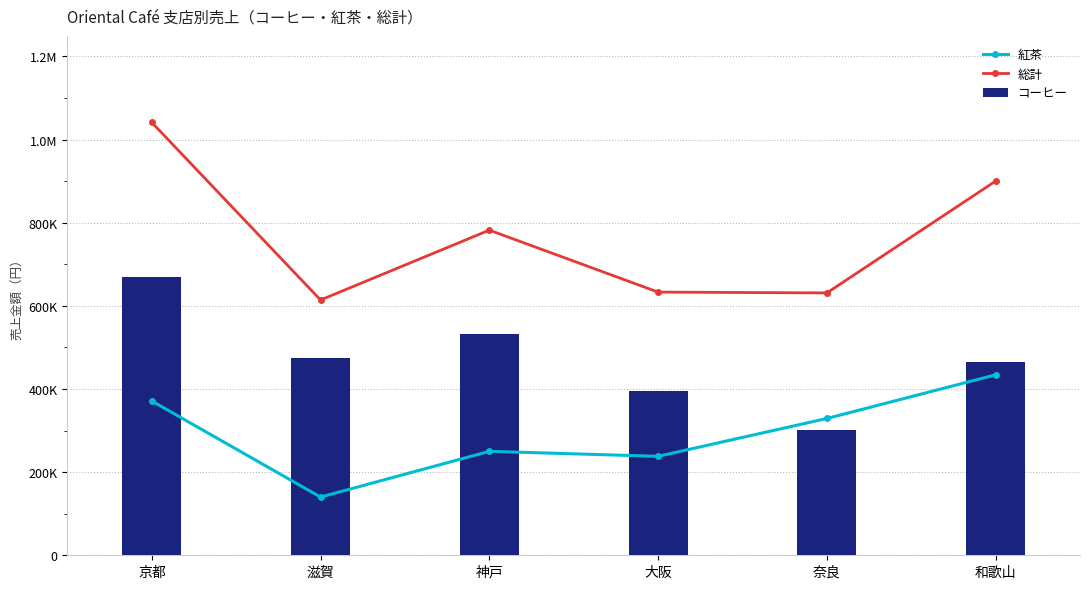

Which series changed the most between 京都 and 神戸?

総計